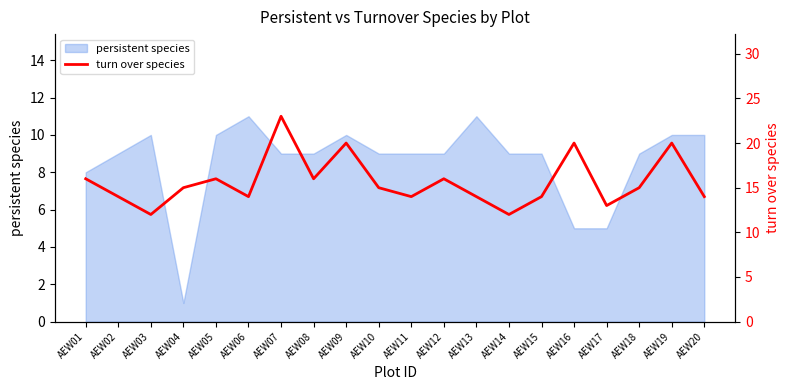

Is it true that persistent species equals 6 at AEW09?

False